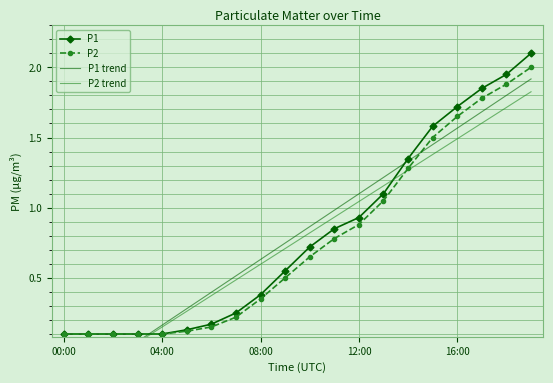

What is the difference between the second highest and second lowest values in the P2 trend series?

1.9